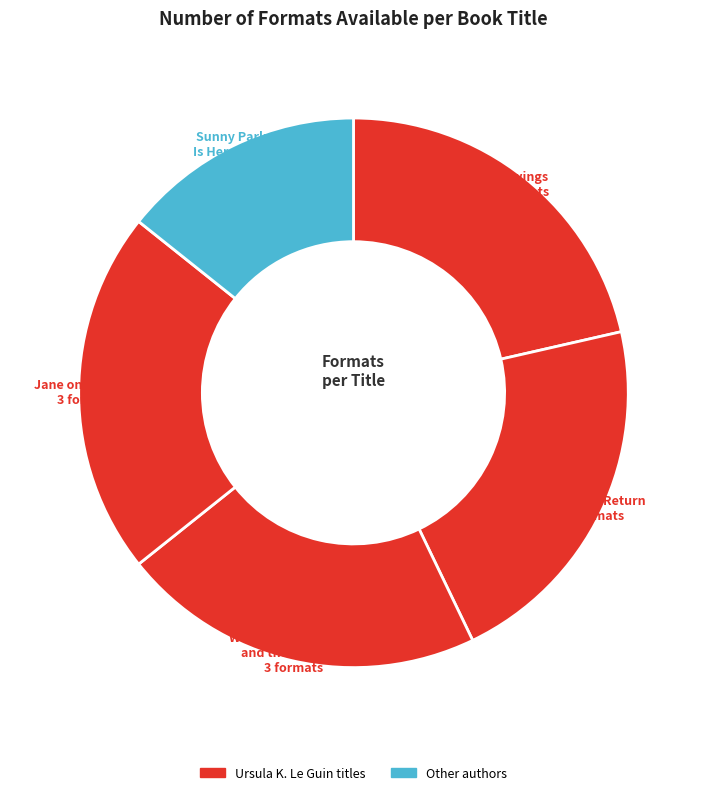

Is Jane on Her Own the majority of the pie?

No